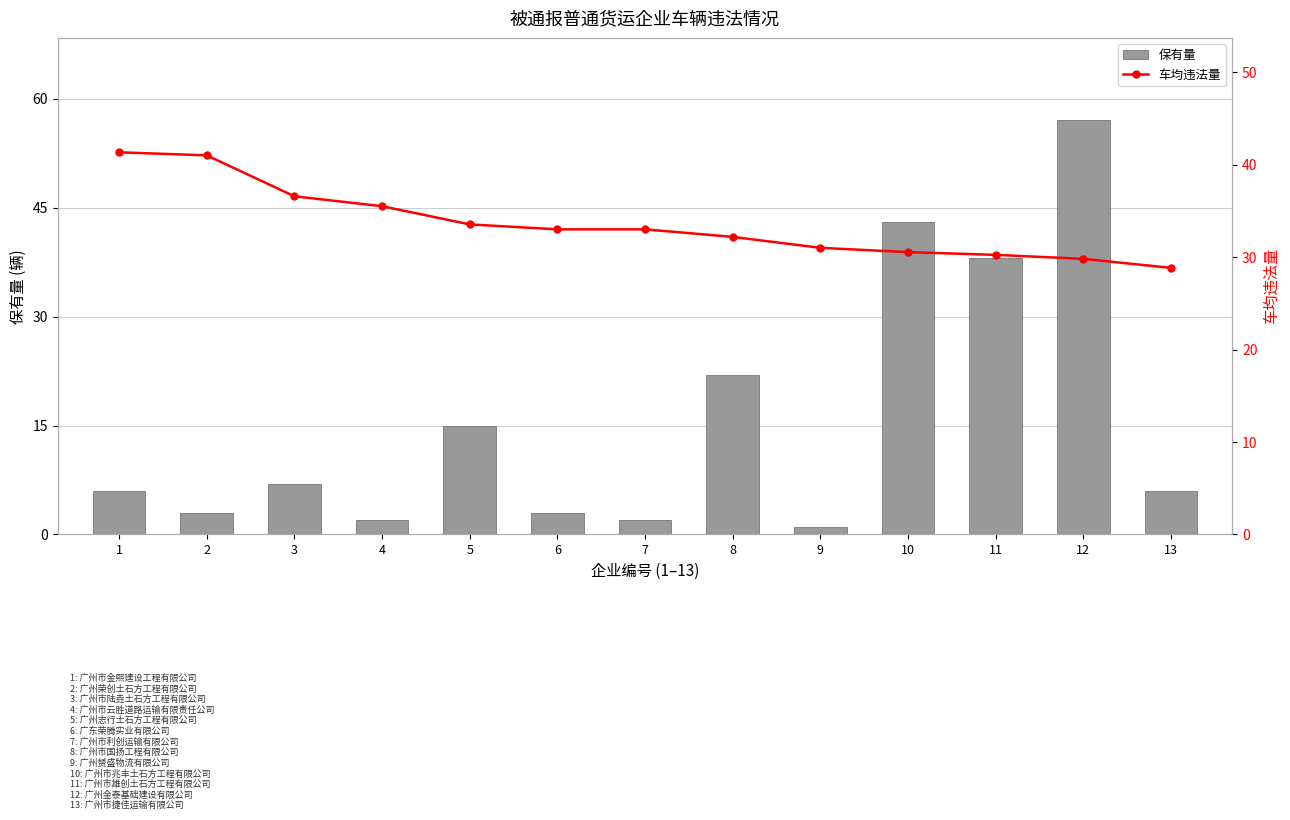

Are the bars grouped side by side (vs. stacked)?

Yes